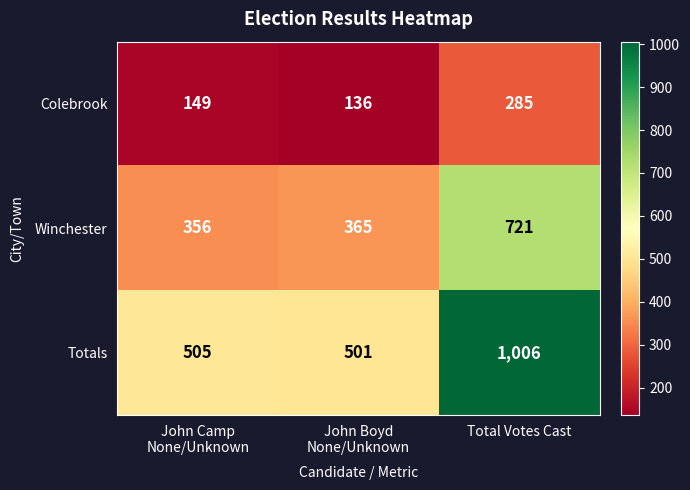

What is the average value of the Colebrook series?

190